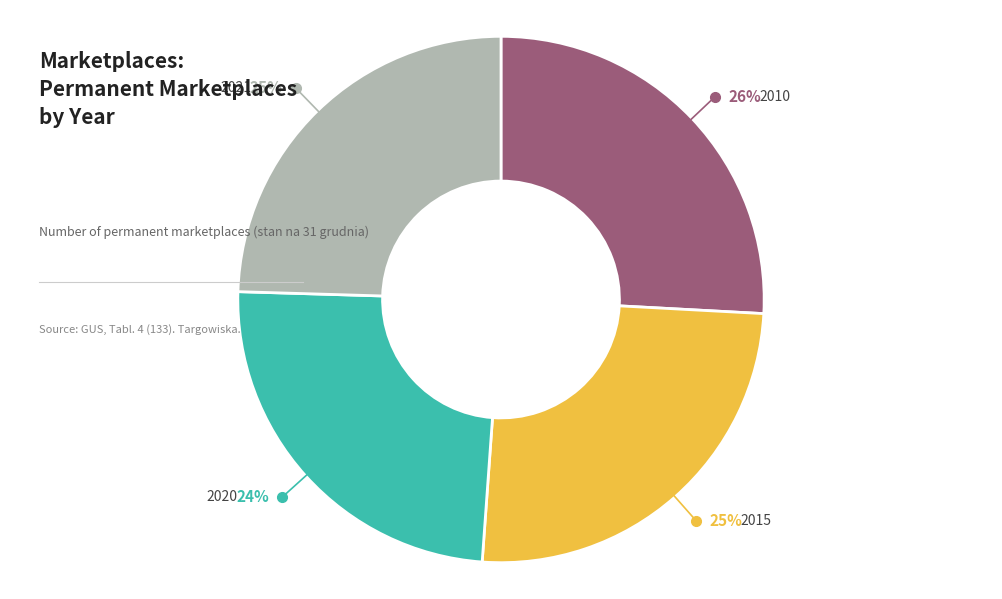

Does any single category account for the majority?

No